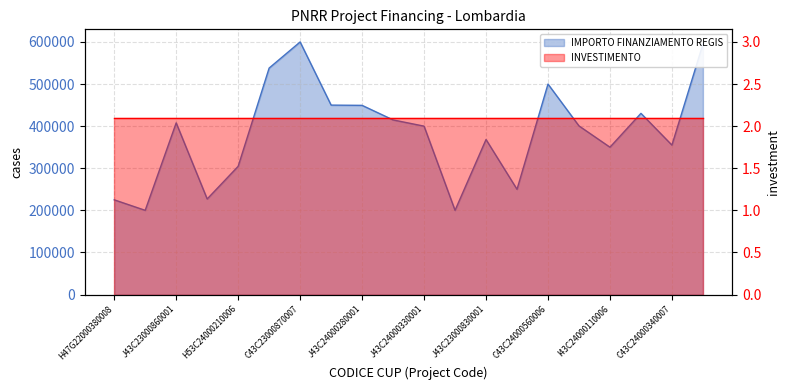

What is the maximum value shown in the chart?

600000.0